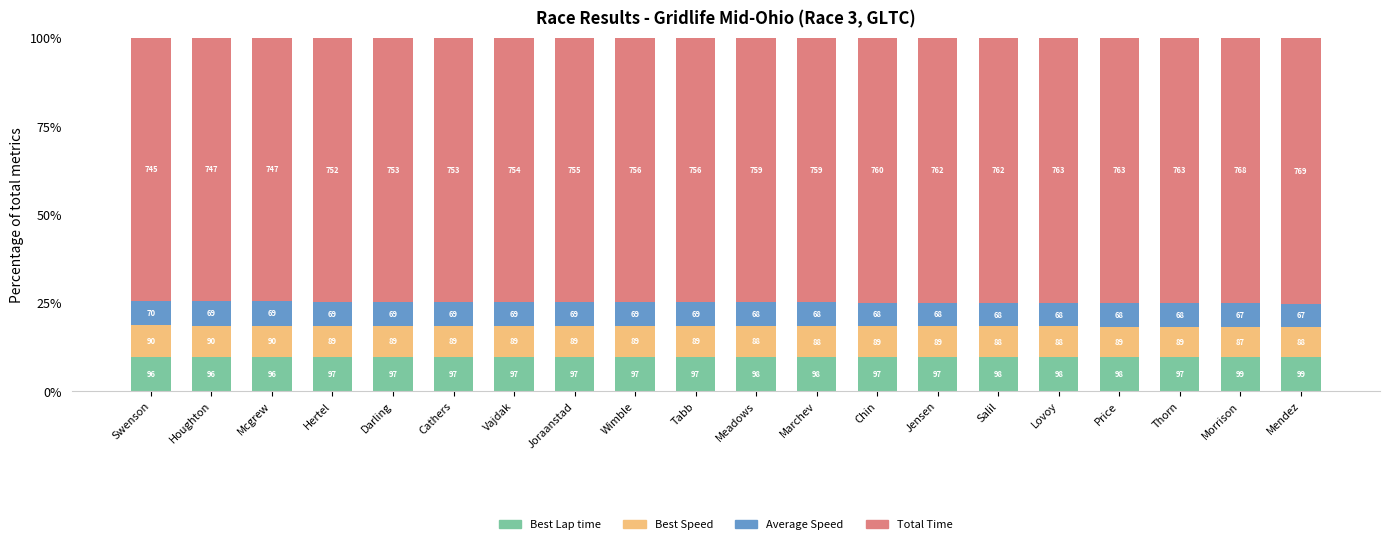

Does the chart contain stacked bars?

Yes